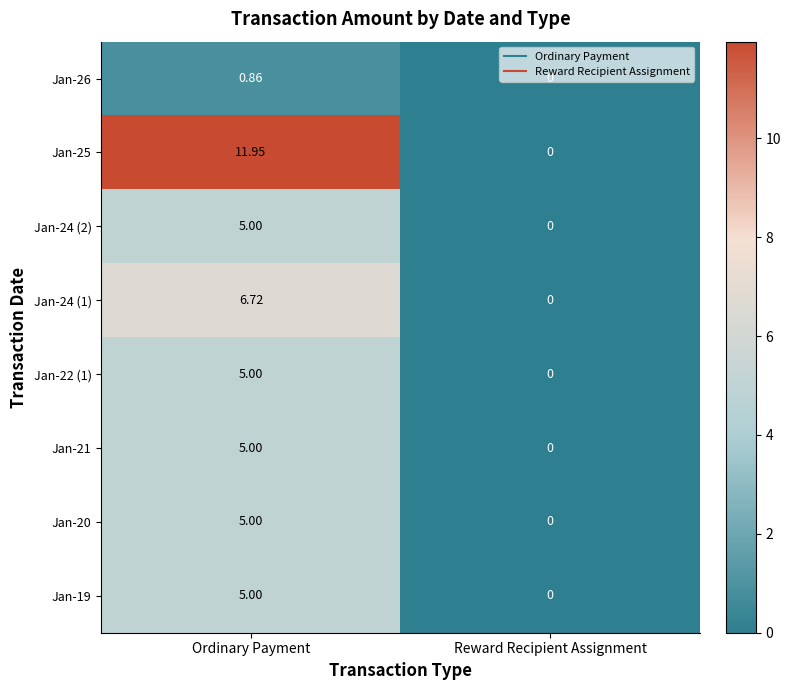

At which label does Jan-24 (1) reach its minimum?

Reward Recipient Assignment